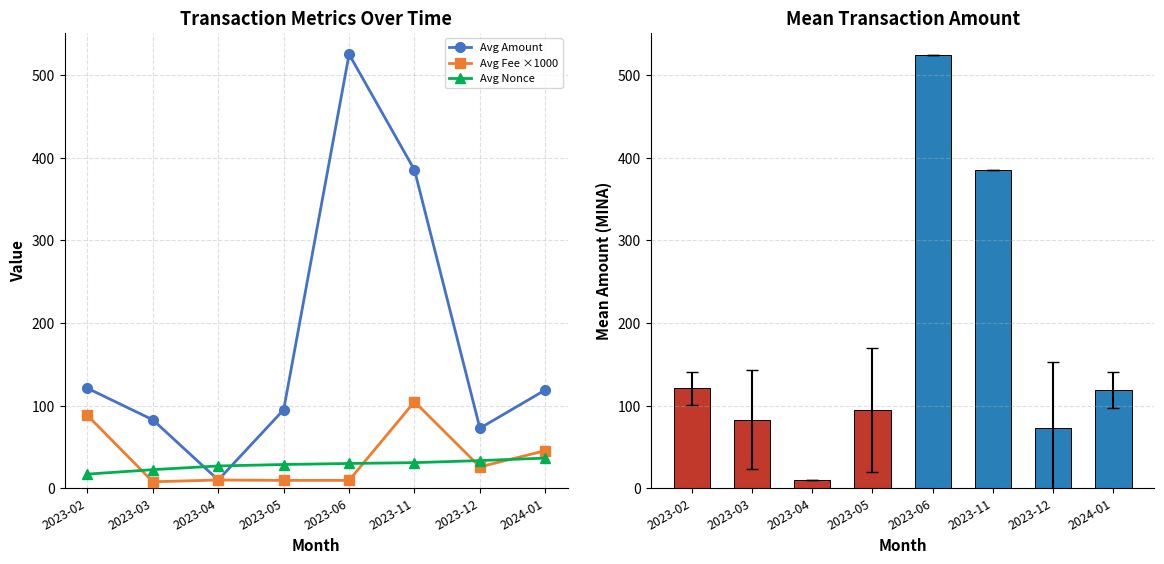

What position from the left is 2023-04?

3